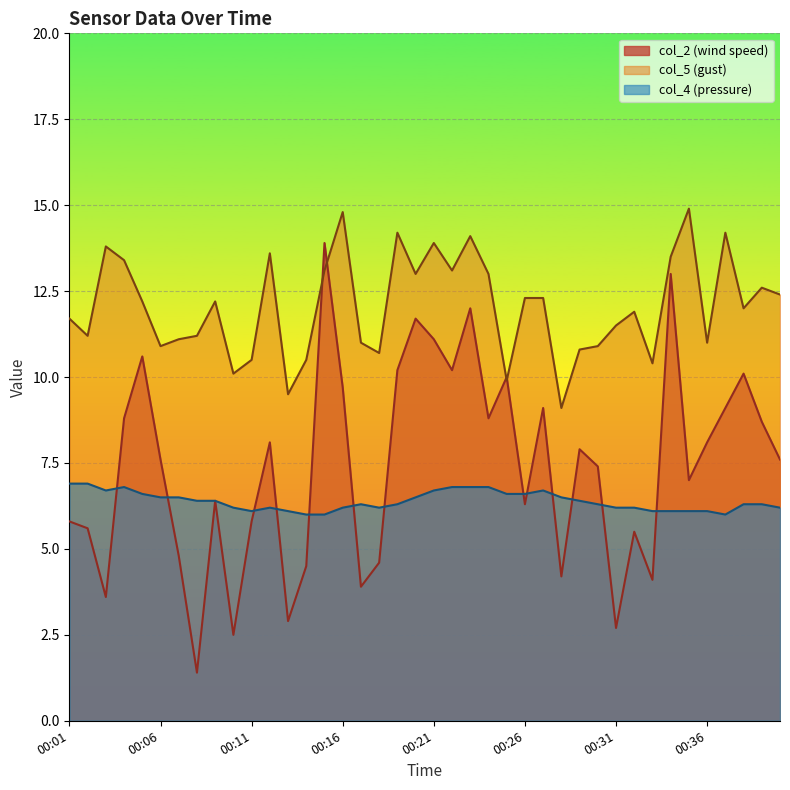

At which category does col_2 reach its first local peak?

00:05